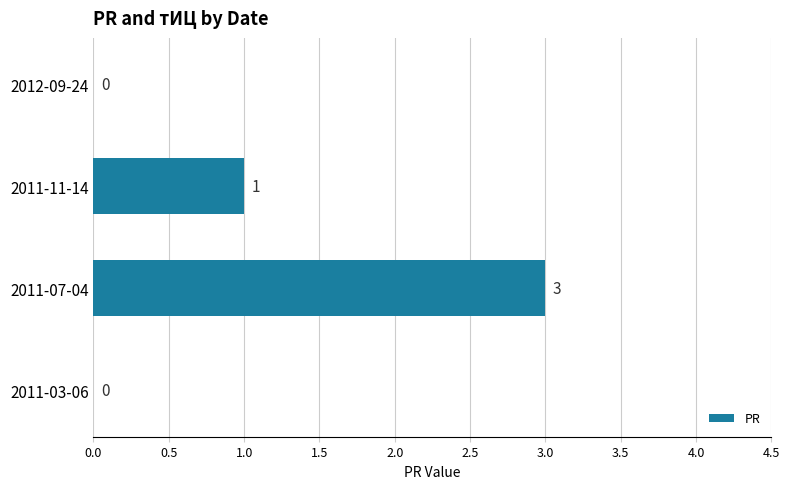

Is it true that the value at 2011-11-14 is 1?

True